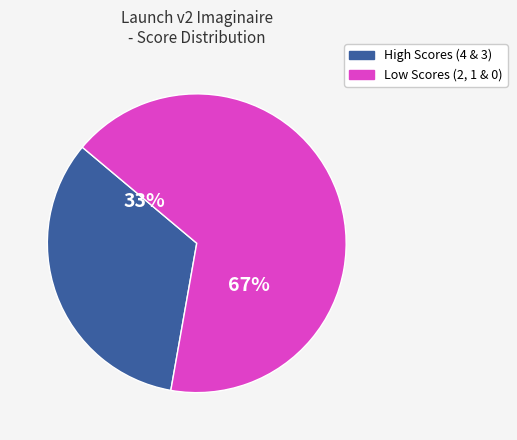

To the nearest percent, what is the average slice percentage?

50%